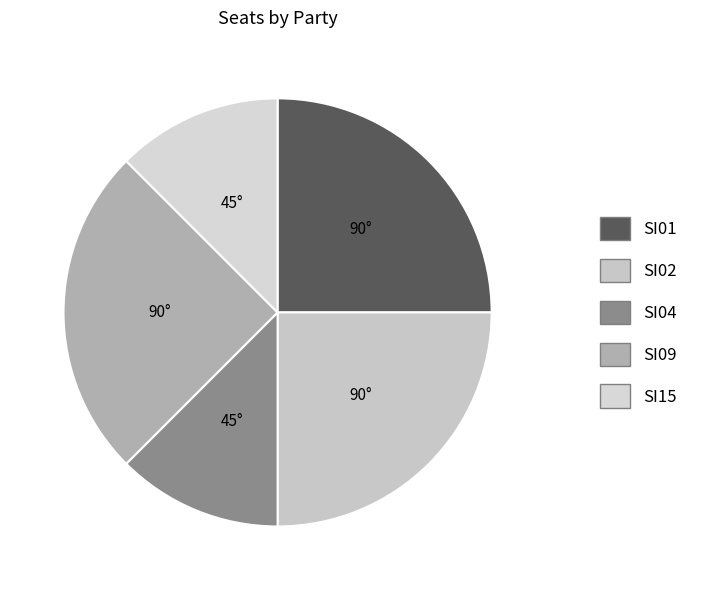

How many slices are in this pie chart?

5